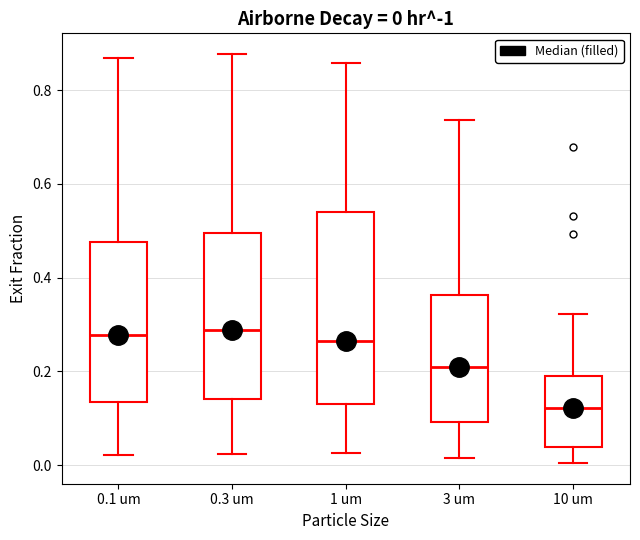

Which box is the tallest, from its lower edge to its upper edge?

1 um